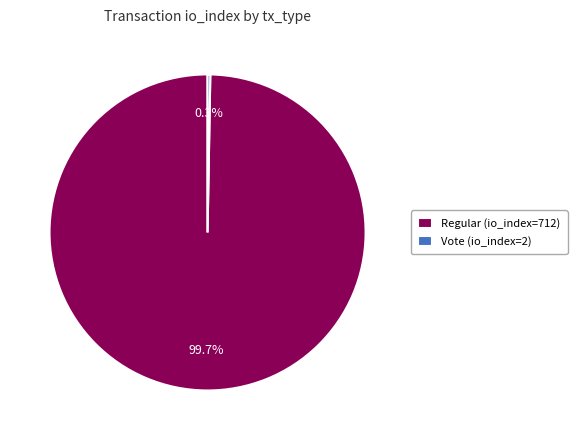

To the nearest percent, what percentage of the pie is Regular (io_index=712)?

100%